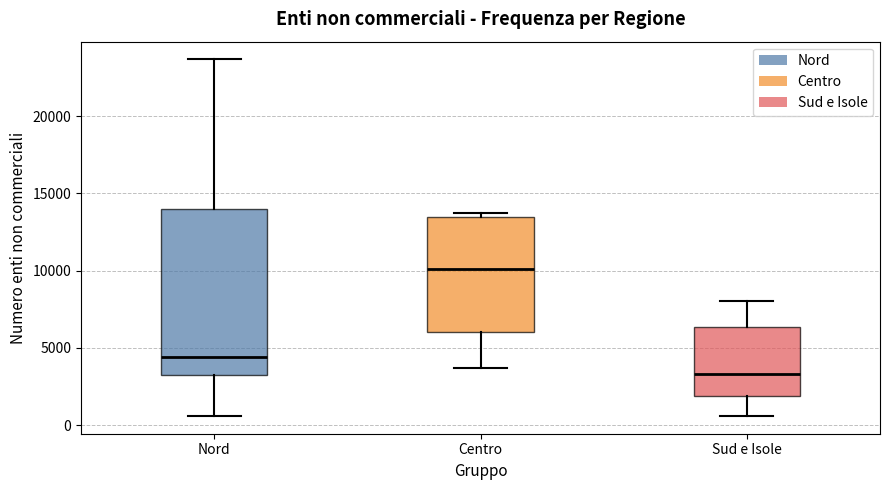

Comparing the boxes themselves (not the whiskers), which one is the tallest?

Nord